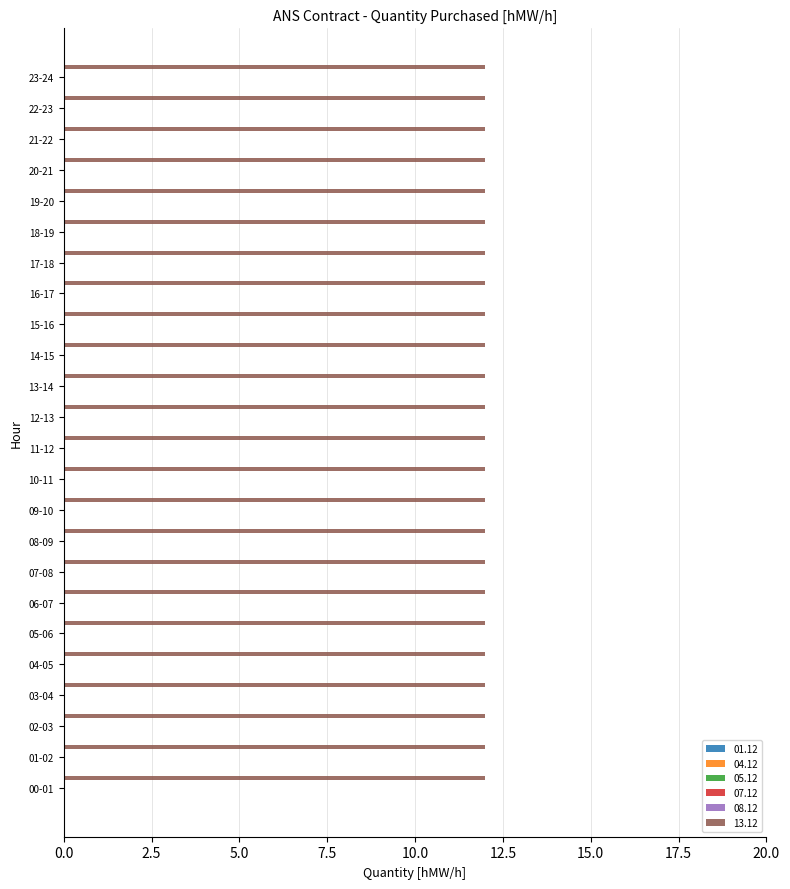

Reading left to right, transcribe all the data shown in this chart.

01.12: 0	0	0	0	0	0	0	0	0	0	0	0	0	0	0	0	0	0	0	0	0	0	0	0
04.12: 0	0	0	0	0	0	0	0	0	0	0	0	0	0	0	0	0	0	0	0	0	0	0	0
05.12: 0	0	0	0	0	0	0	0	0	0	0	0	0	0	0	0	0	0	0	0	0	0	0	0
07.12: 0	0	0	0	0	0	0	0	0	0	0	0	0	0	0	0	0	0	0	0	0	0	0	0
08.12: 0	0	0	0	0	0	0	0	0	0	0	0	0	0	0	0	0	0	0	0	0	0	0	0
13.12: 12	12	12	12	12	12	12	12	12	12	12	12	12	12	12	12	12	12	12	12	12	12	12	12